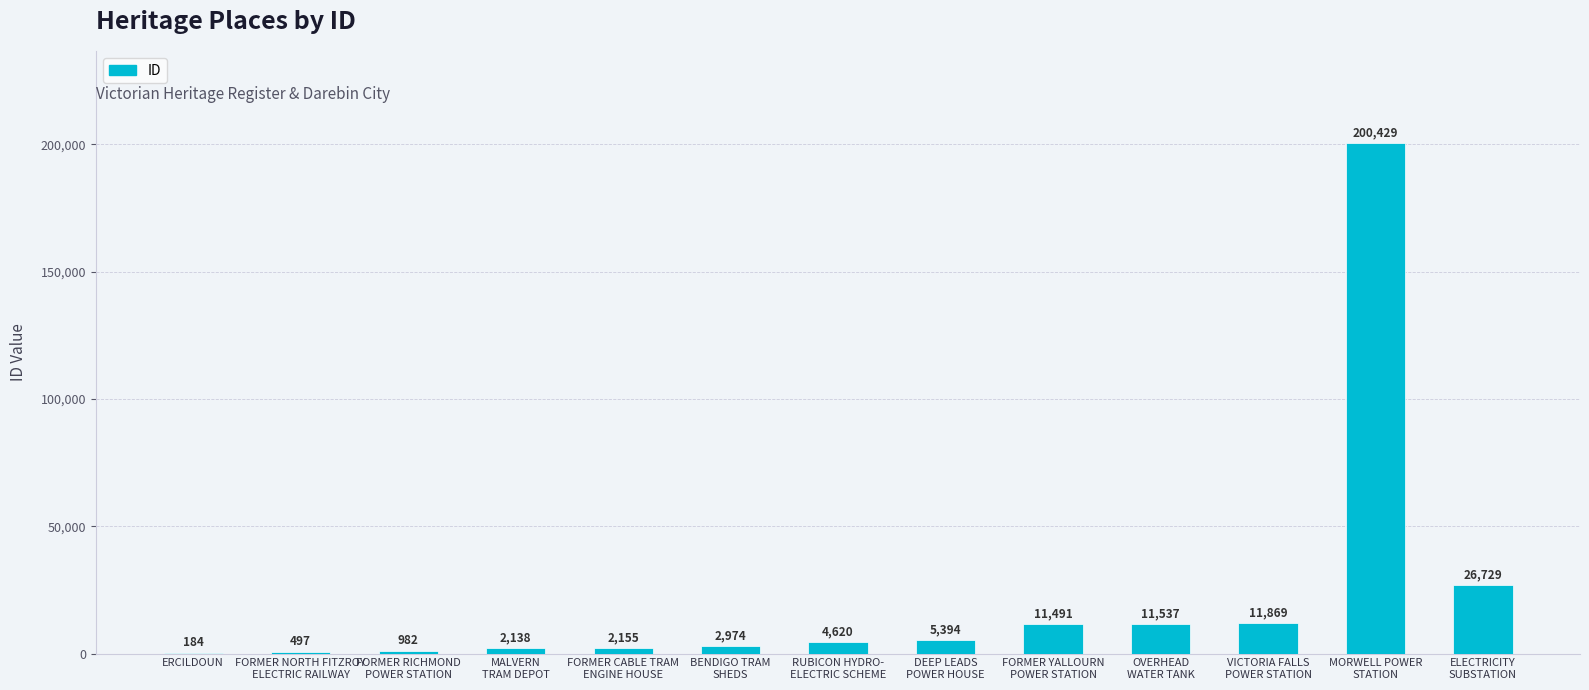

The value at ELECTRICITY
SUBSTATION is 26729. True or false?

True